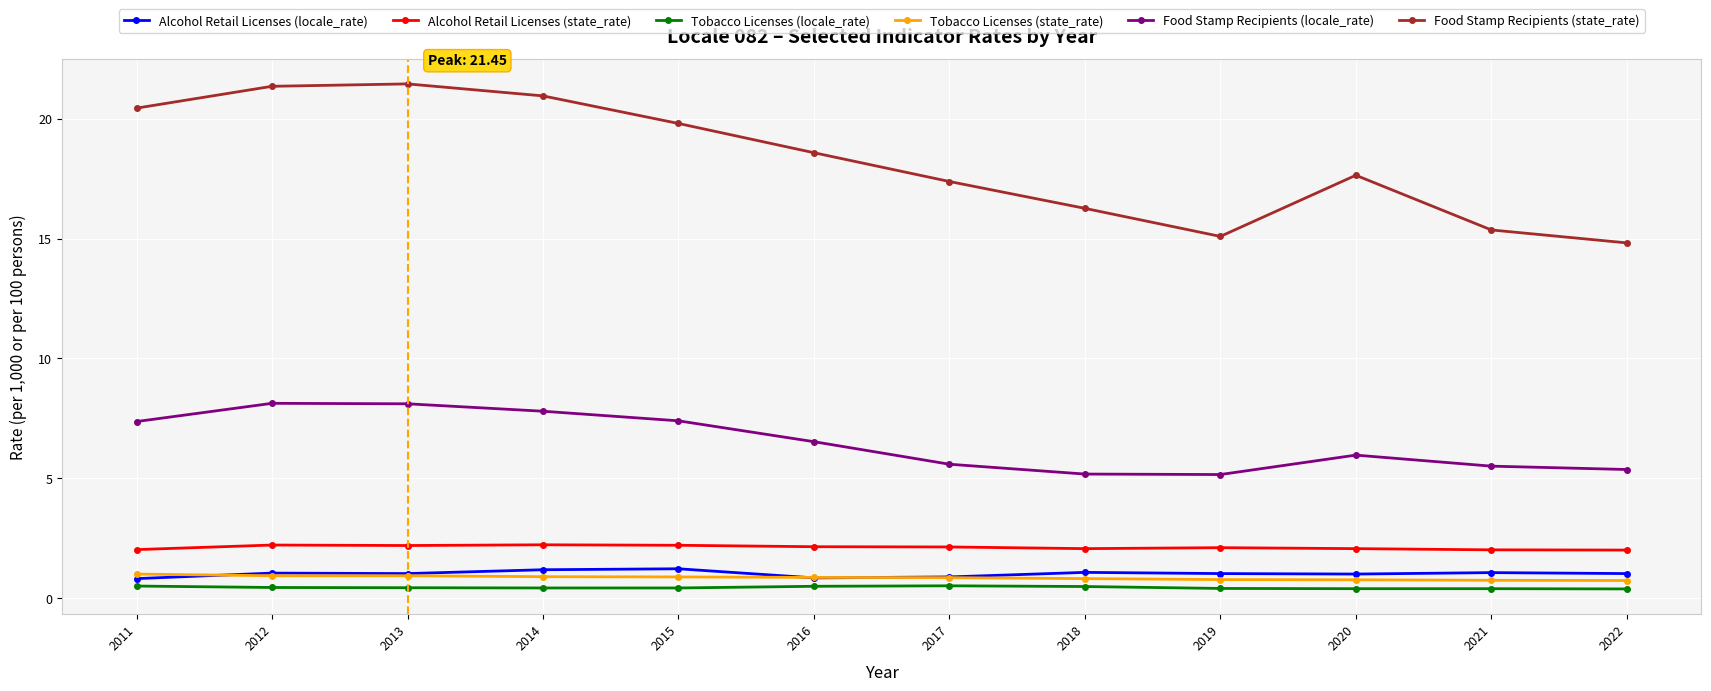

What is the difference between the maximum and minimum values in the Alcohol Retail Licenses (state_rate) series?

0.2